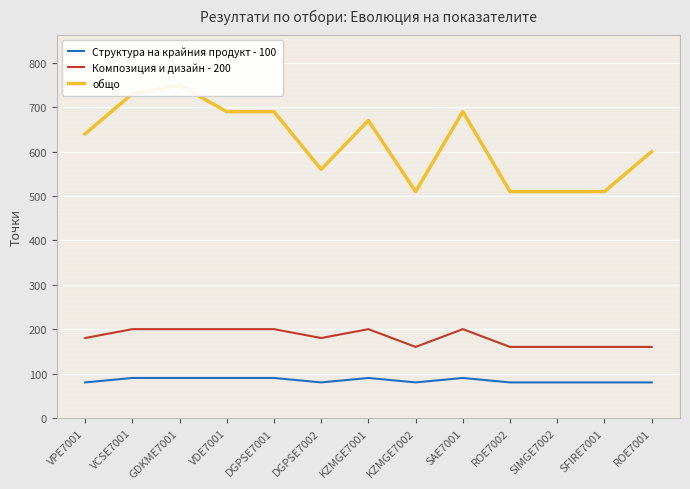

What position from the right is VCSE7001?

12